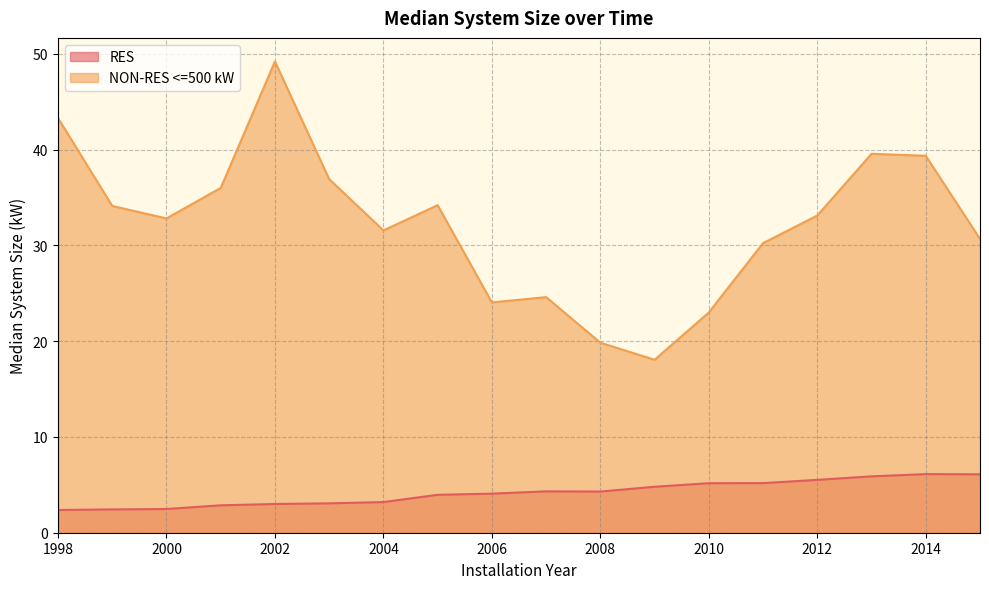

What are all the series names shown in the legend?

RES, NON-RES <=500 kW